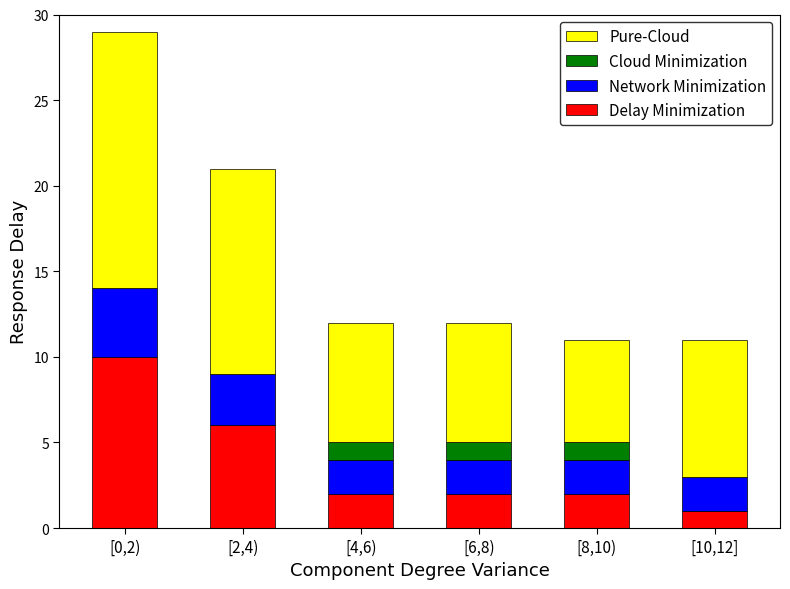

What is the highest value of the Delay Minimization series?

10